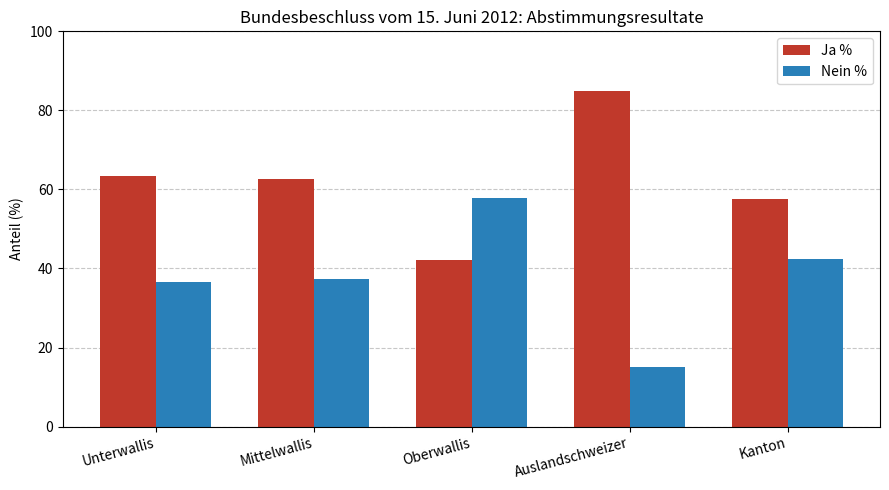

At how many categories does at least one series exceed 26?

5